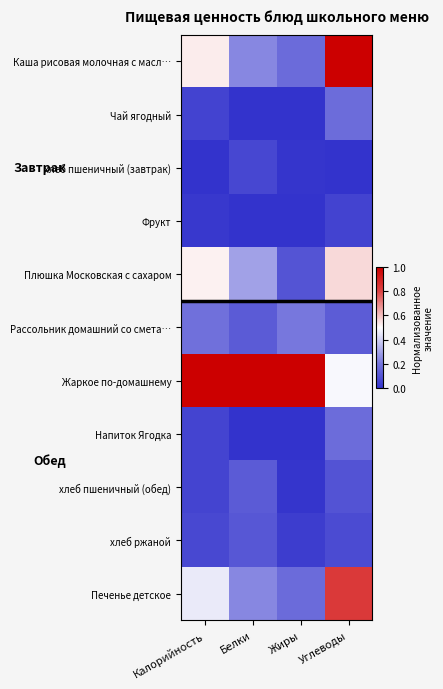

Which series has the largest total across all categories?

Жаркое по-домашнему